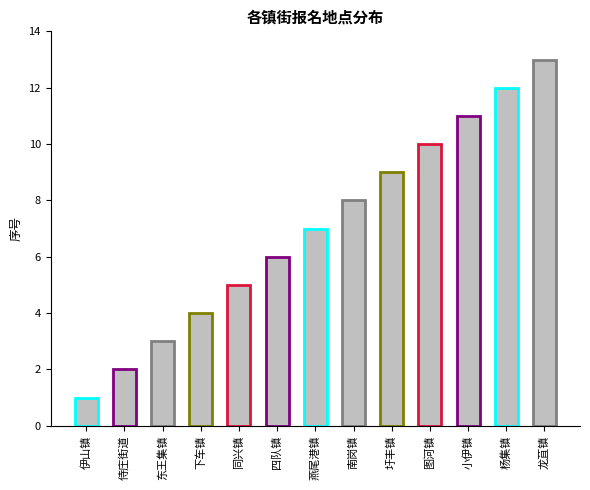

How many series are shown in this chart?

1